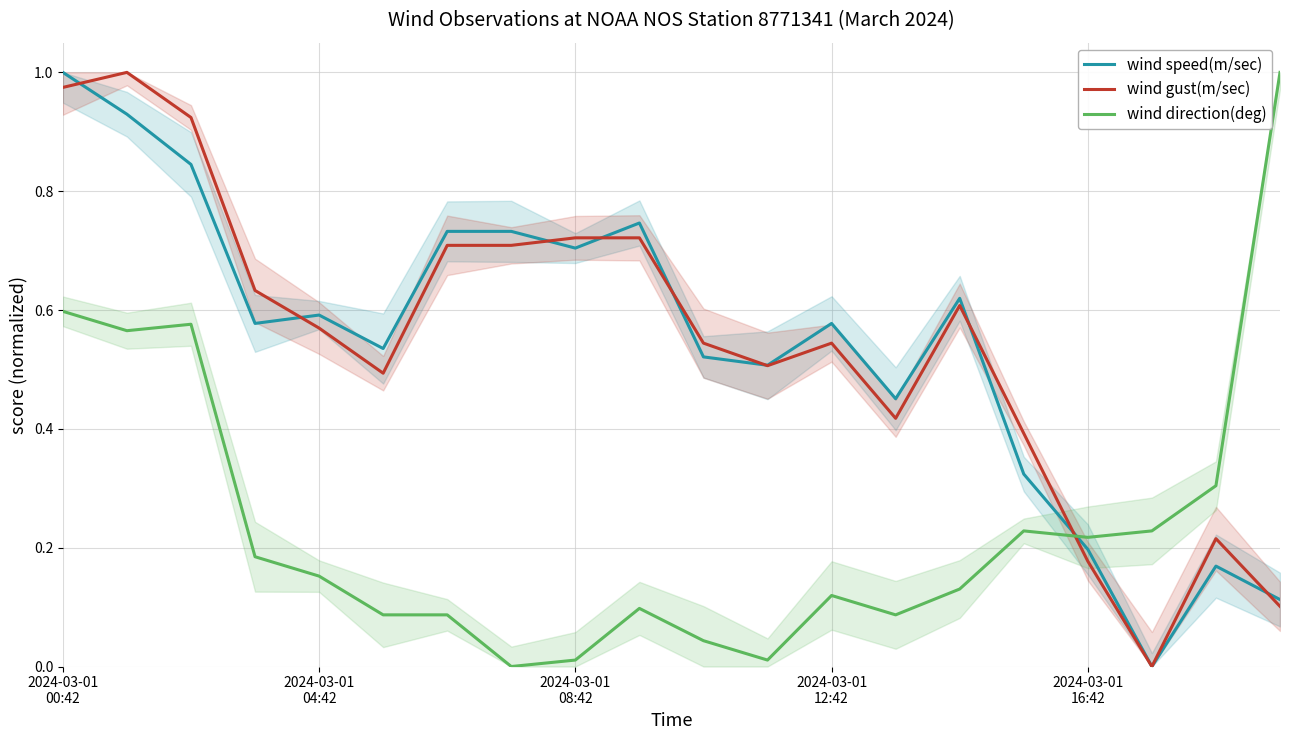

Does the chart display data point markers on the line(s)?

No